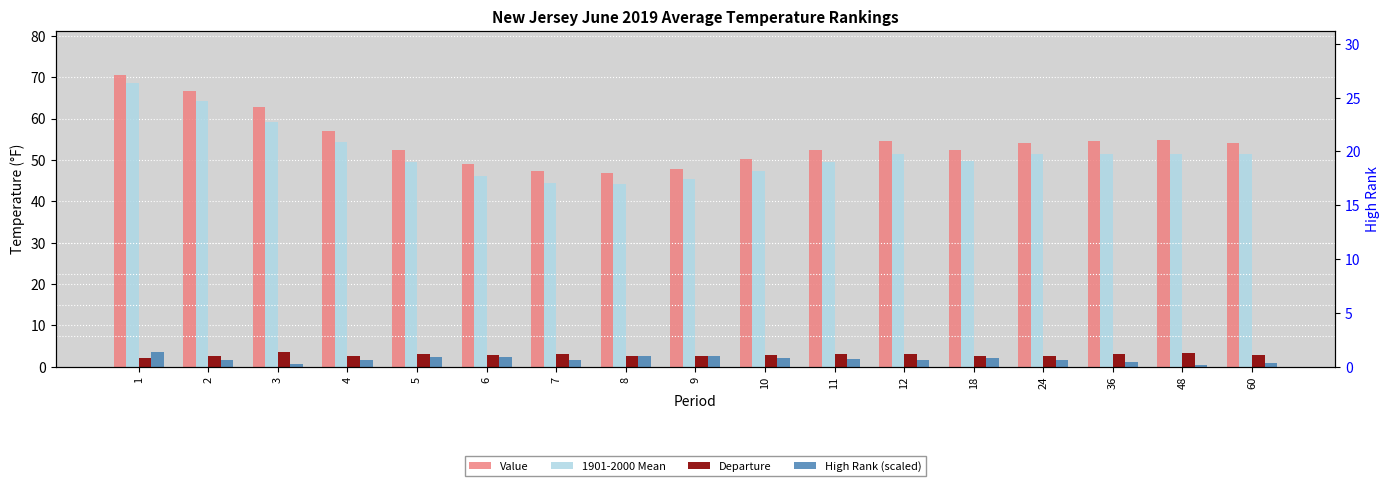

How many distinct data groups are displayed?

4